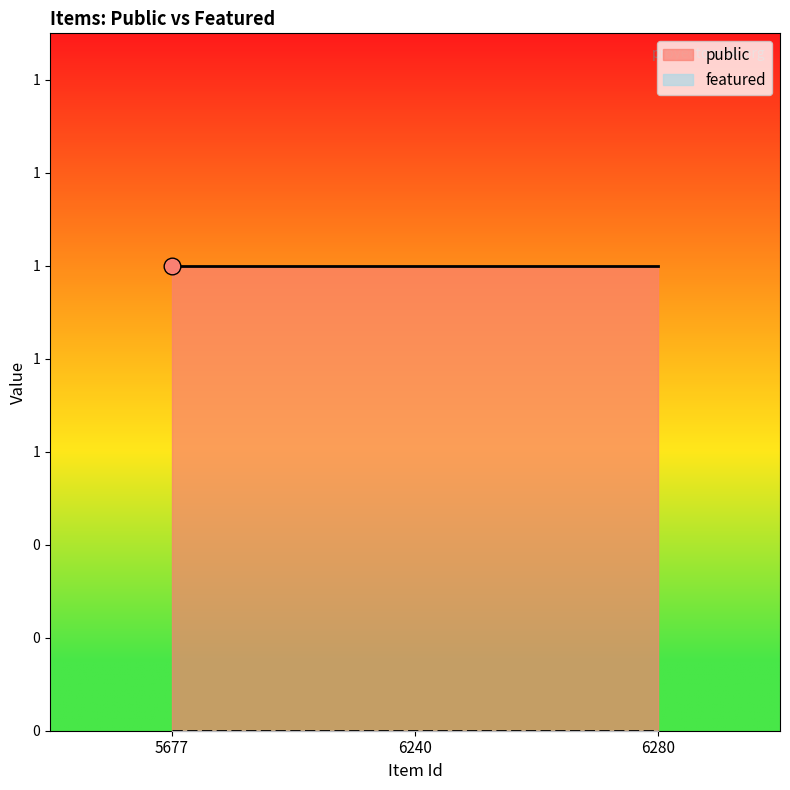

Count the number of data series in this chart.

2